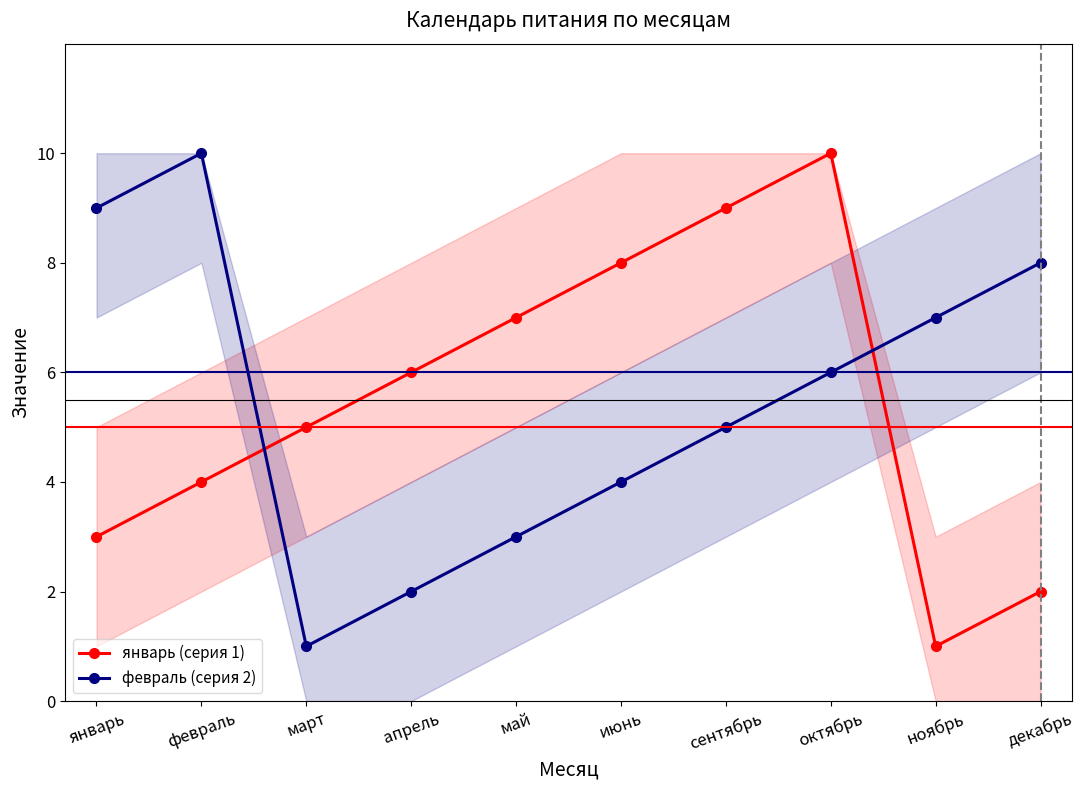

What is the difference between the highest and lowest values at декабрь?

6